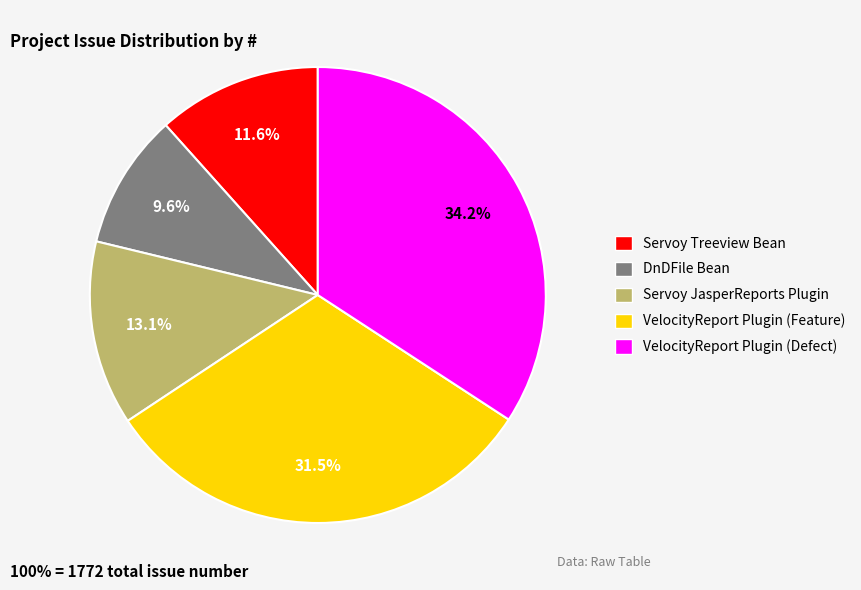

To the nearest percent, what is the difference between the largest and smallest slice percentages?

25%